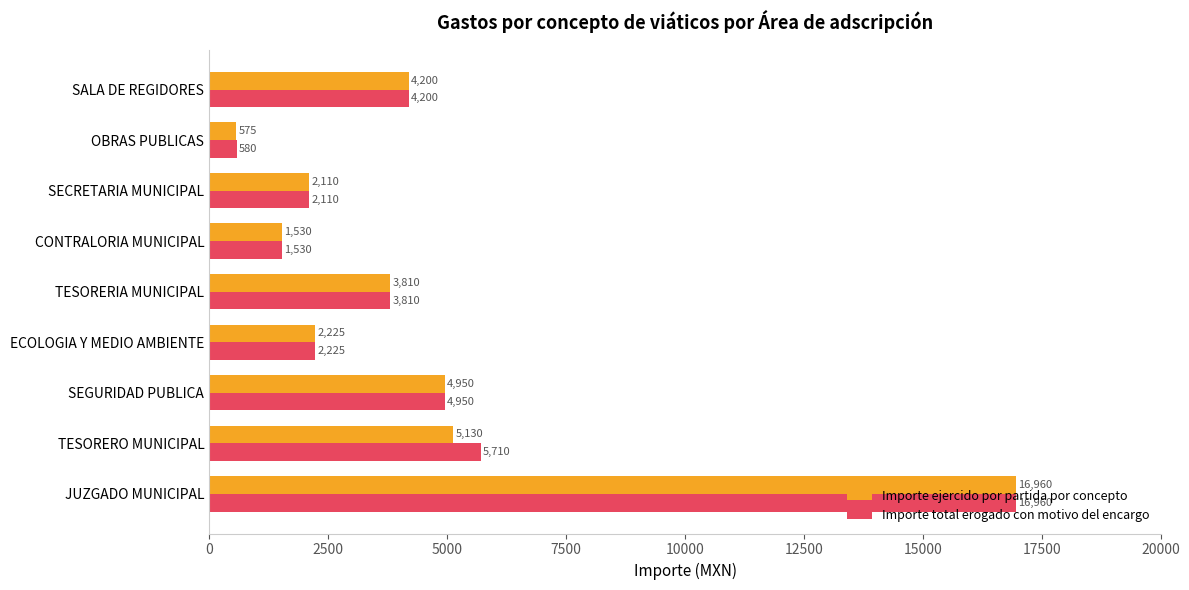

What is the difference between the second highest and second lowest values in the Importe ejercido por partida por concepto series?

3600